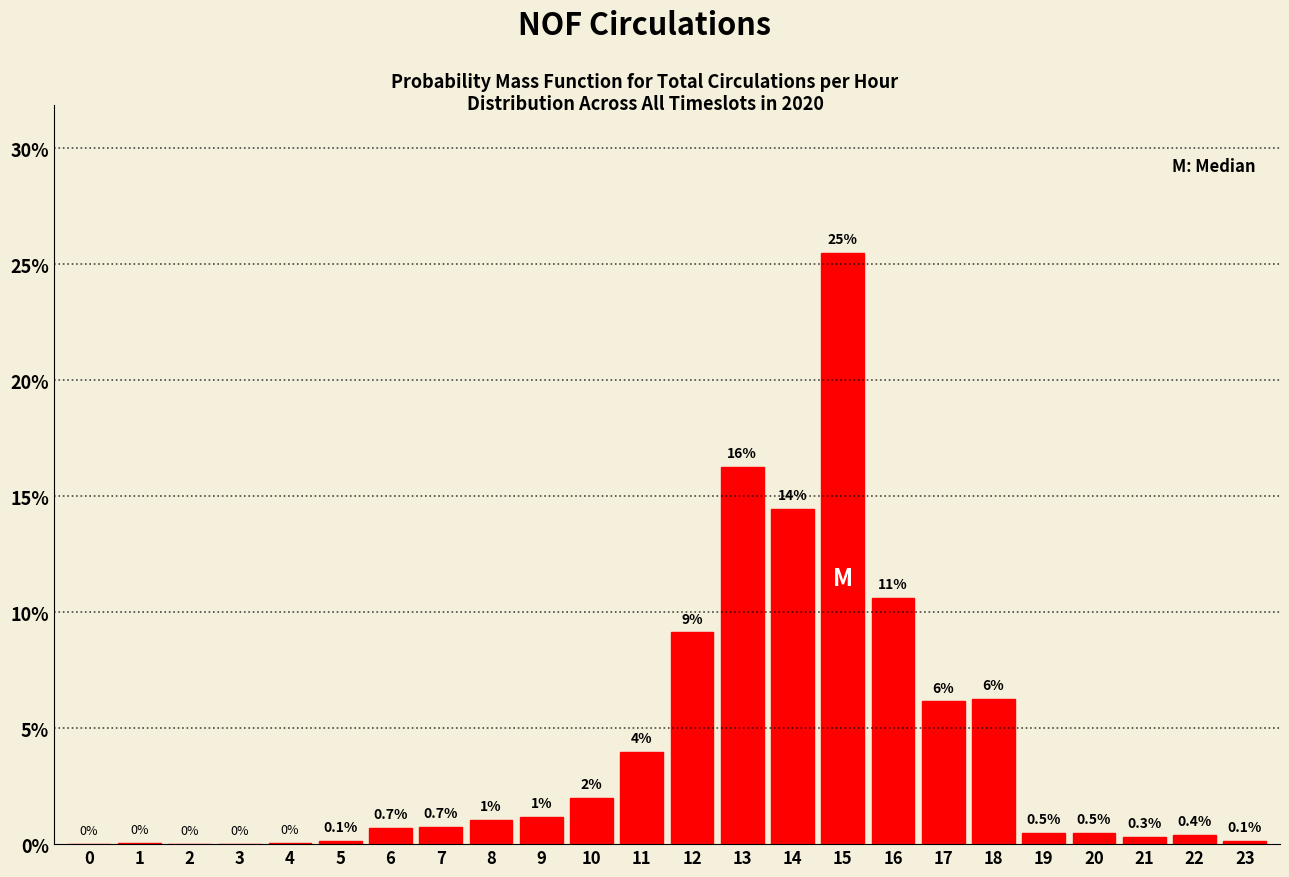

The chart shows a value of 8.3 at 2. True or false?

False